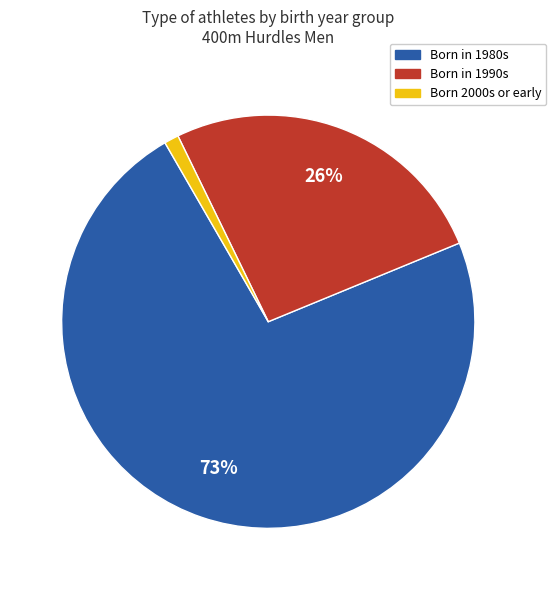

Is there a majority slice in this chart?

Yes